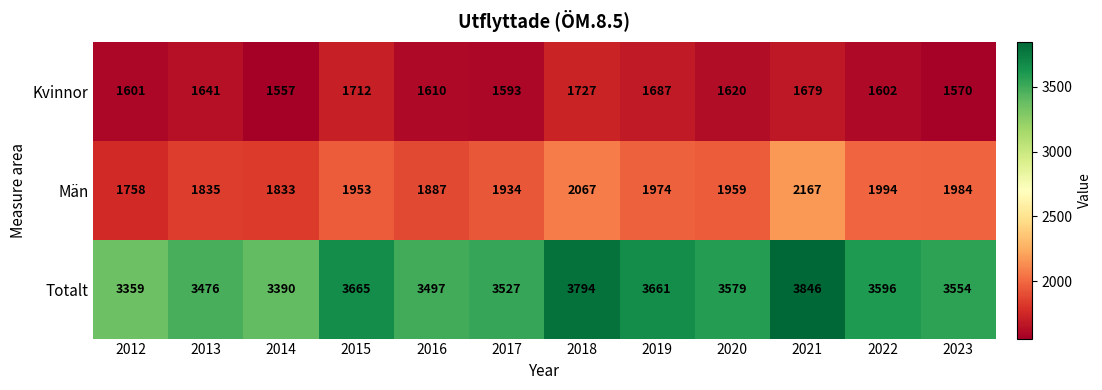

Which series changed the most between 2012 and 2020?

Totalt